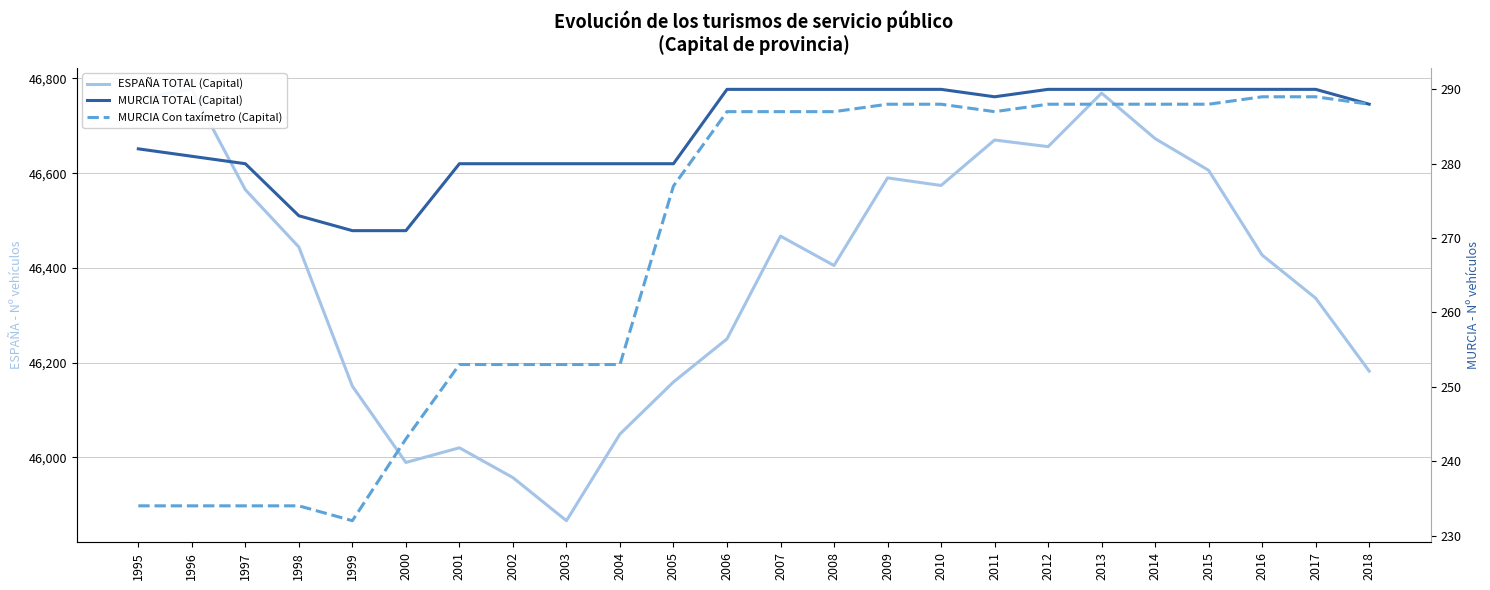

Which series has the largest total across all categories?

ESPAÑA TOTAL (Capital)